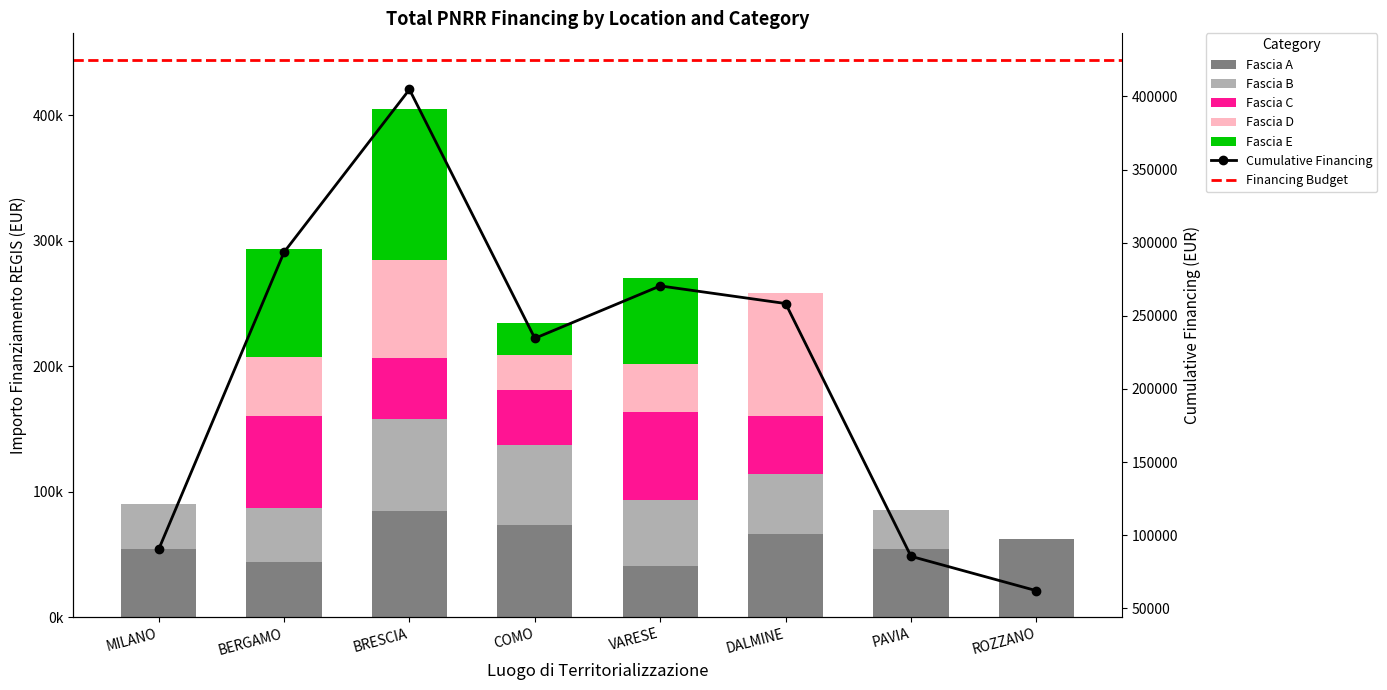

What is the approximate value of Fascia A at VARESE?

41196.6